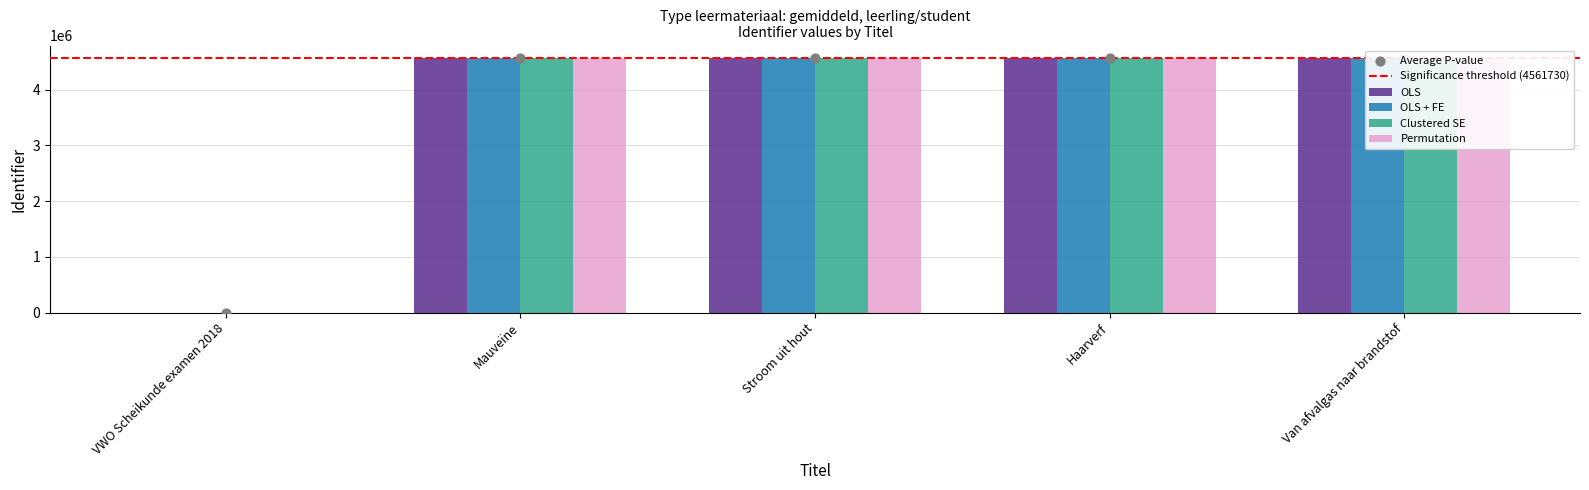

At which category is the sum across all series the highest?

Van afvalgas naar brandstof